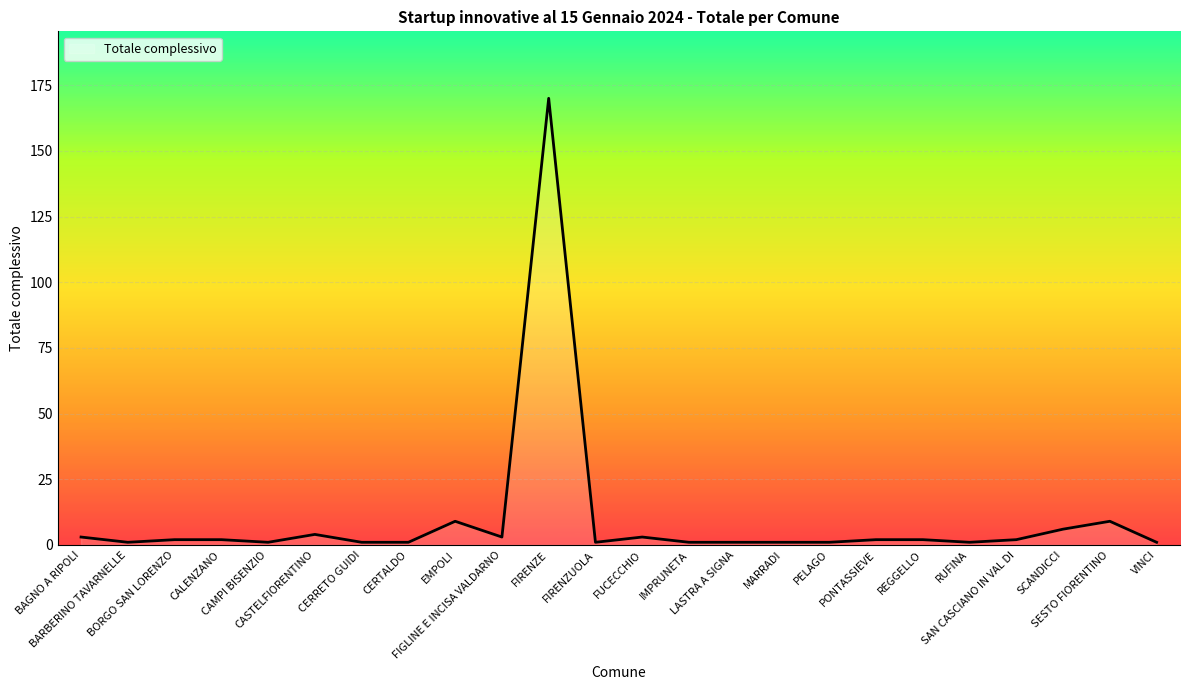

Which category has the highest value across all series?

FIRENZE